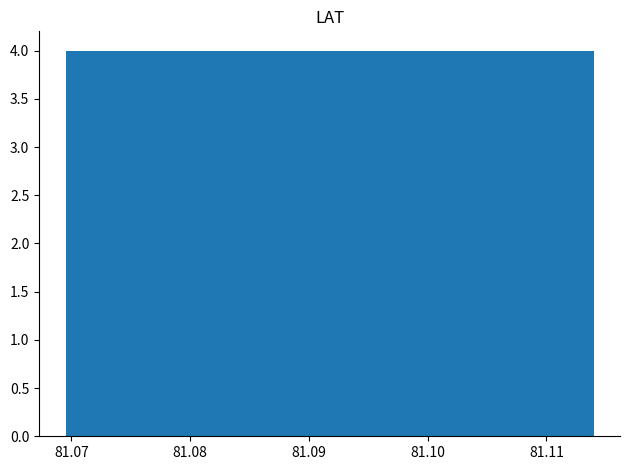

How tall is the bar that spans 81.074 to 81.078 on the x-axis? Neither the bar edges nor the heights are printed on the chart, so give them approximately, as read against the axes.

4